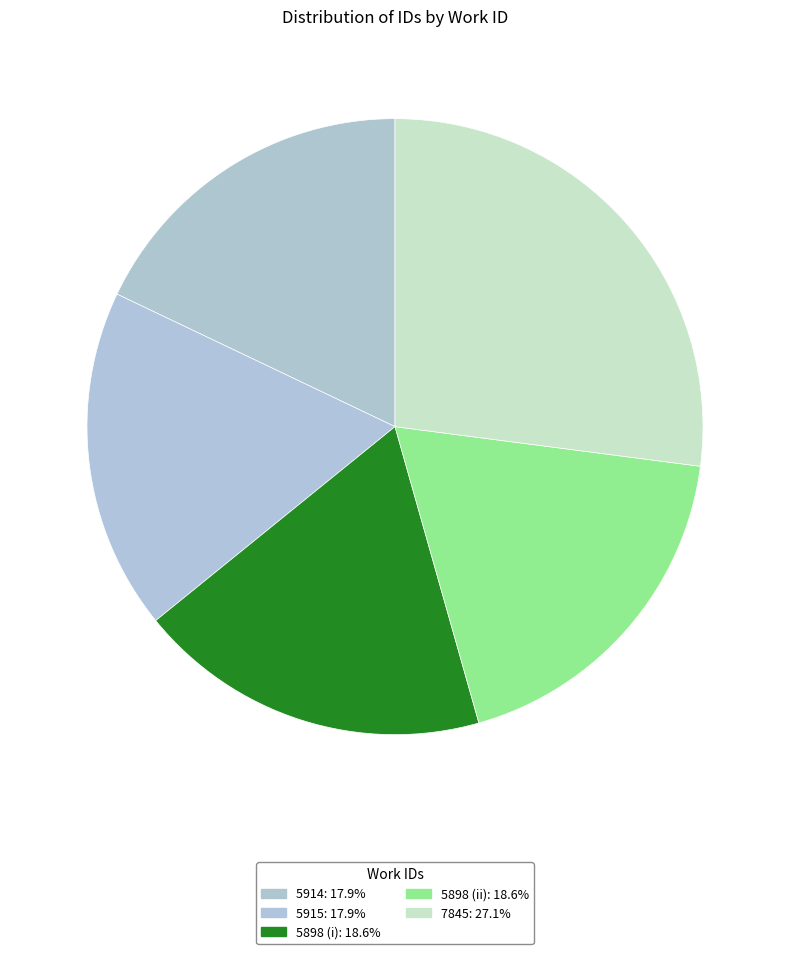

What percentage is NOT represented by 7845?

72.9%